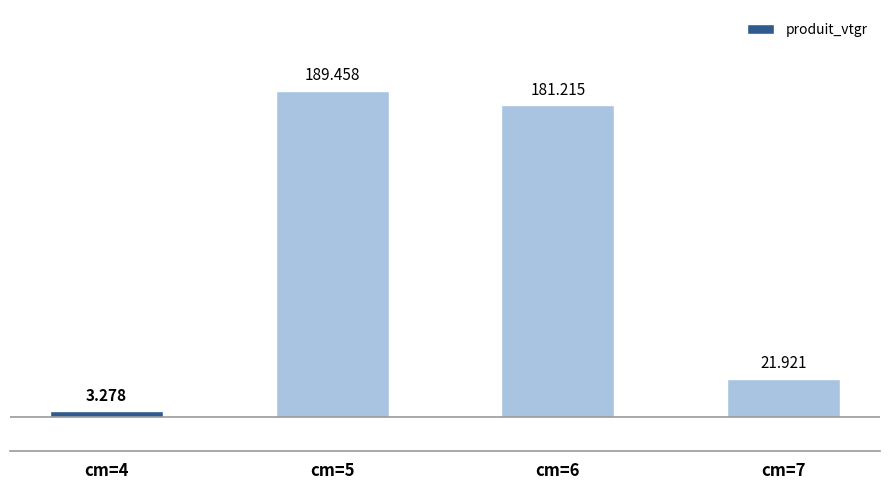

Rank the categories by value from lowest to highest.

cm=4, cm=7, cm=6, cm=5